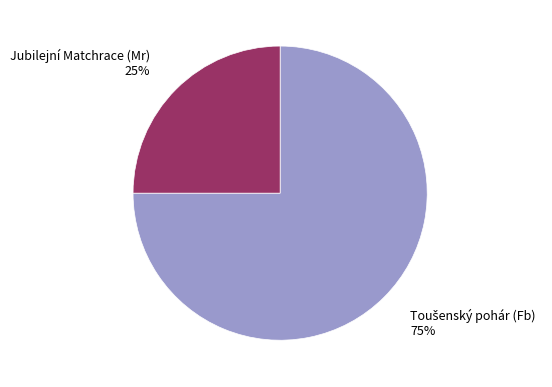

What percentage is the Jubilejní Matchrace (Mr) slice, to the nearest percent?

25%